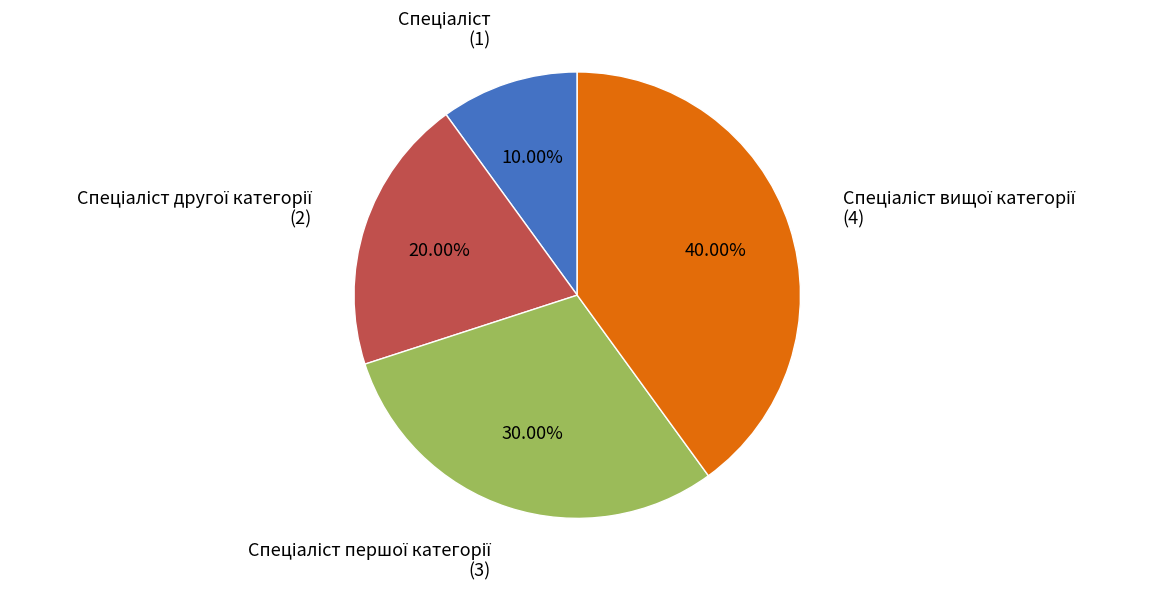

How many slices are in this pie chart?

4